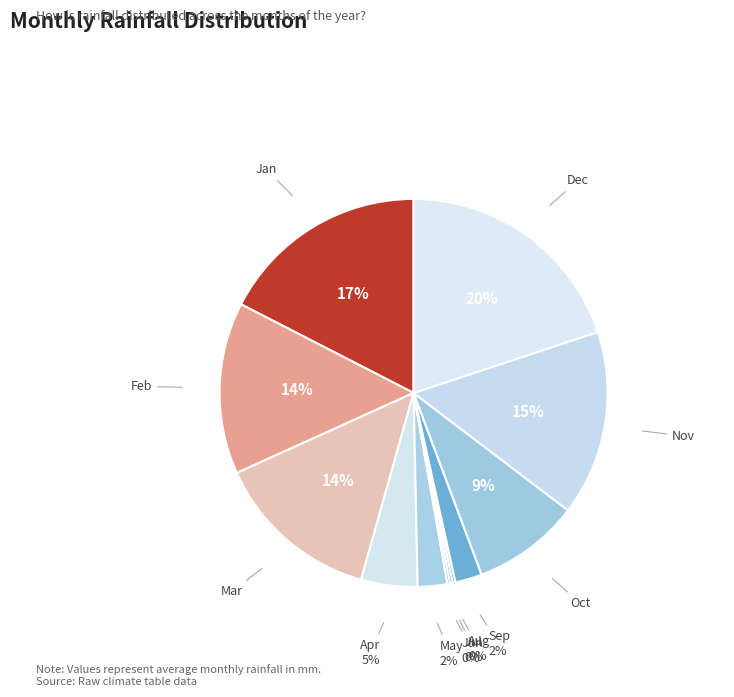

Is the sum of Apr and Mar greater than half?

No